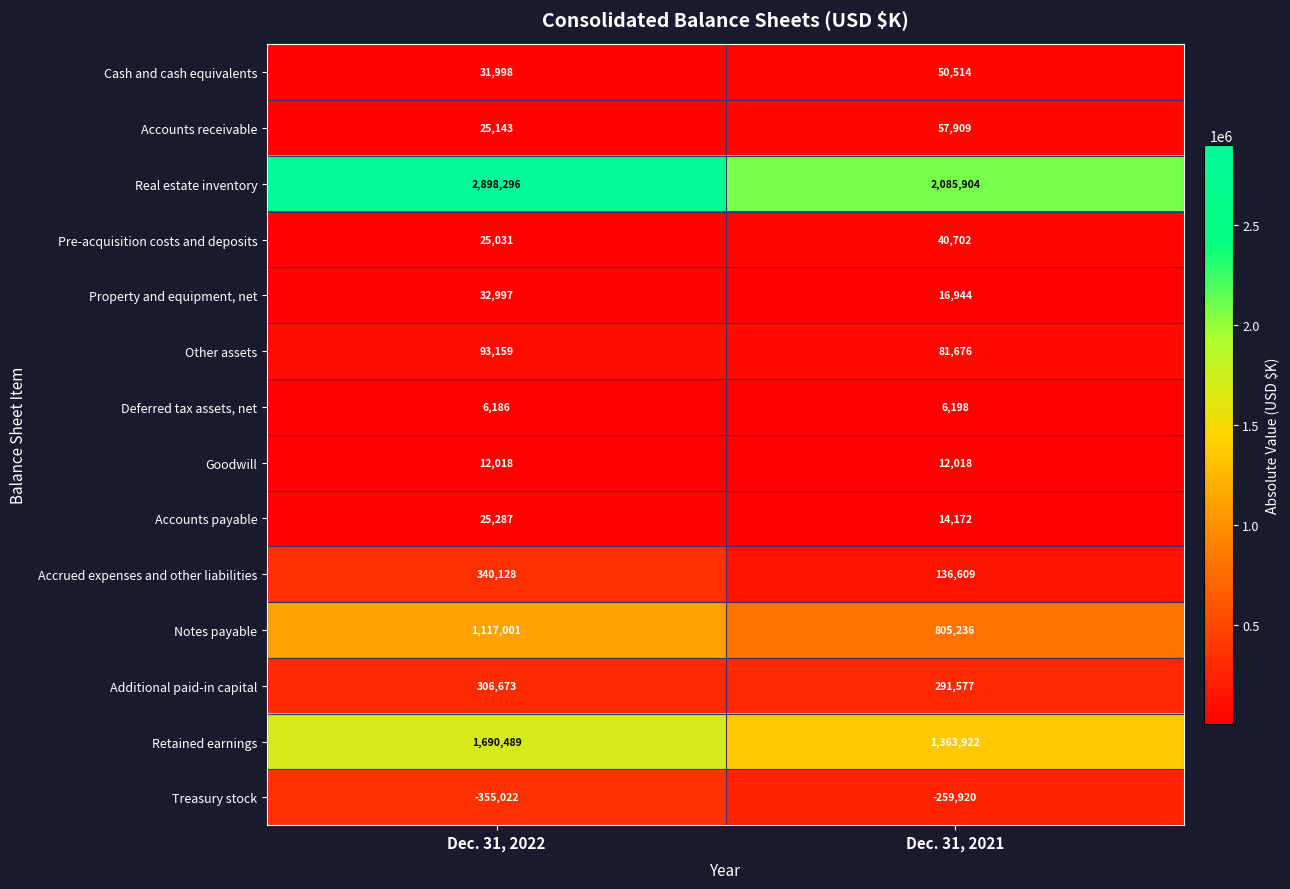

Reading left to right, extract all data points from this chart.

Cash and cash equivalents: 31998	50514
Accounts receivable: 25143	57909
Real estate inventory: 2898296	2085904
Pre-acquisition costs and deposits: 25031	40702
Property and equipment, net: 32997	16944
Other assets: 93159	81676
Deferred tax assets, net: 6186	6198
Goodwill: 12018	12018
Accounts payable: 25287	14172
Accrued expenses and other liabilities: 340128	136609
Notes payable: 1117001	805236
Additional paid-in capital: 306673	291577
Retained earnings: 1690489	1363922
Treasury stock: -355022	-259920